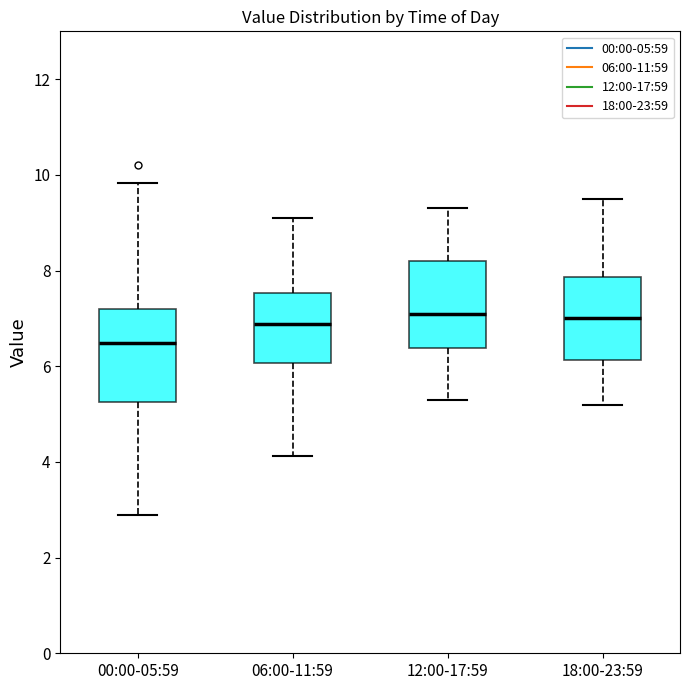

Reading left to right, read every box against the y-axis: the position of its median line, the range the box covers, and the ends of its whiskers. The values are not printed on the chart, so give them approximately, as read against the axis.

00:00-05:59: median 6.4, box 5.2 to 7.2, whiskers 3.0 to 9.8
06:00-11:59: median 6.8, box 6.0 to 7.6, whiskers 4.2 to 9.2
12:00-17:59: median 7.2, box 6.4 to 8.2, whiskers 5.4 to 9.4
18:00-23:59: median 7.0, box 6.2 to 7.8, whiskers 5.2 to 9.6